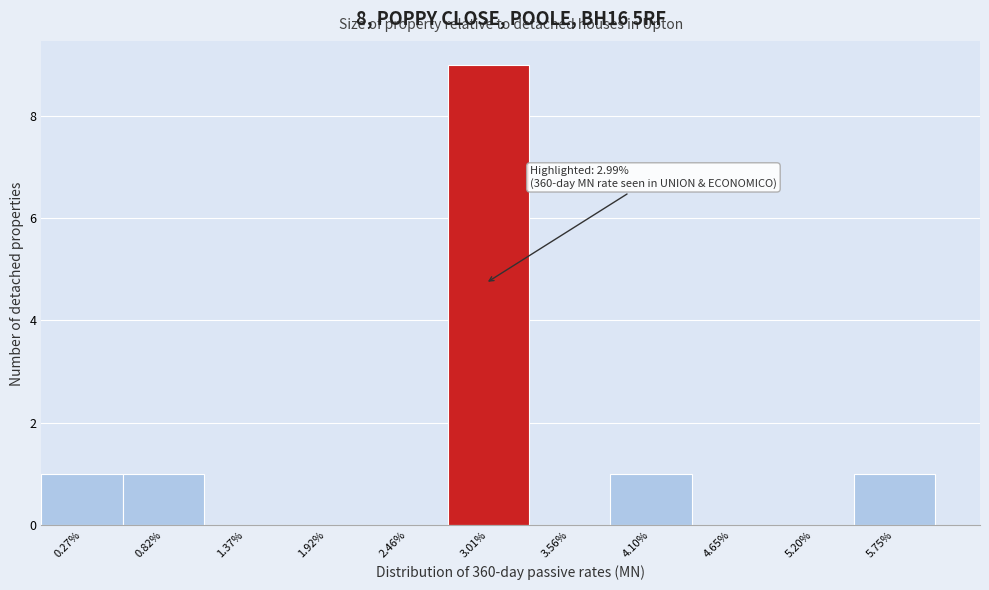

Which range on the x-axis has the tallest bar?

2.7 to 3.3